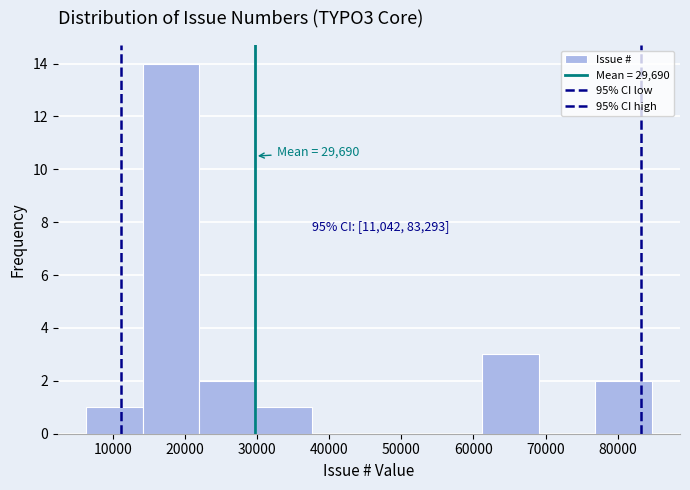

Which range on the x-axis has the tallest bar?

14000 to 22000